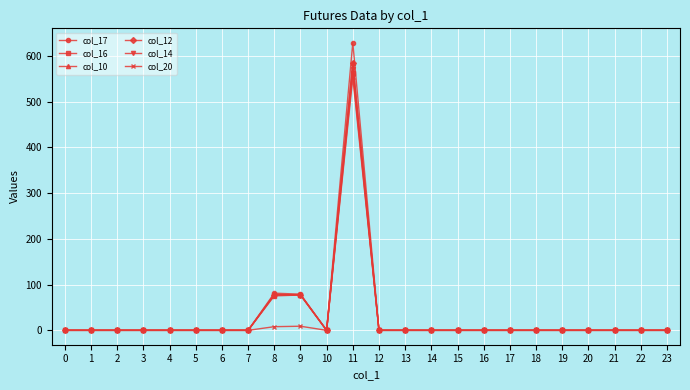

What is the highest value of the col_12 series?

585.3